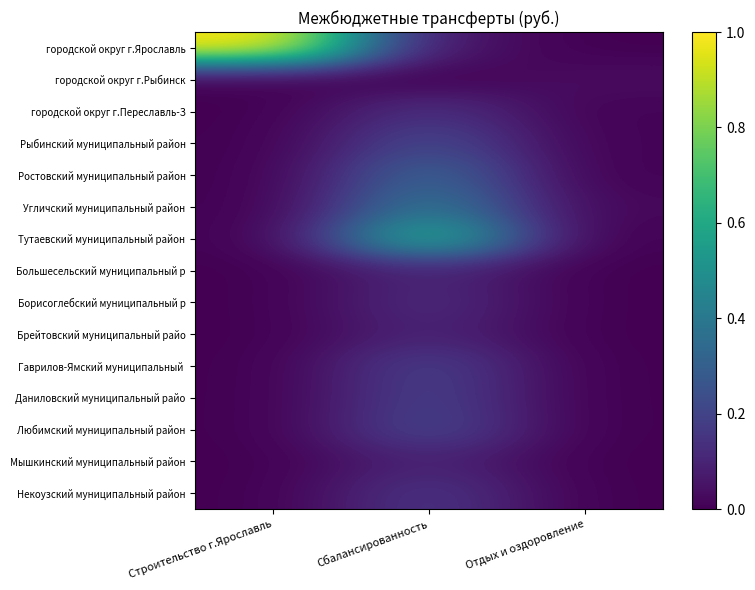

At how many categories does at least one series exceed 0?

3